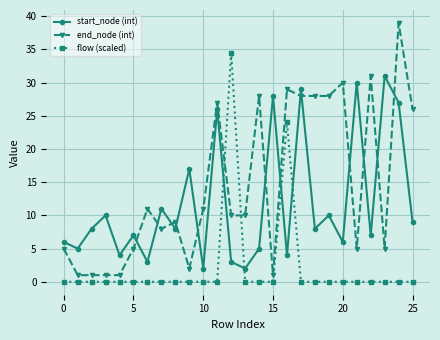

What is the maximum value for start_node (int)?

31.0